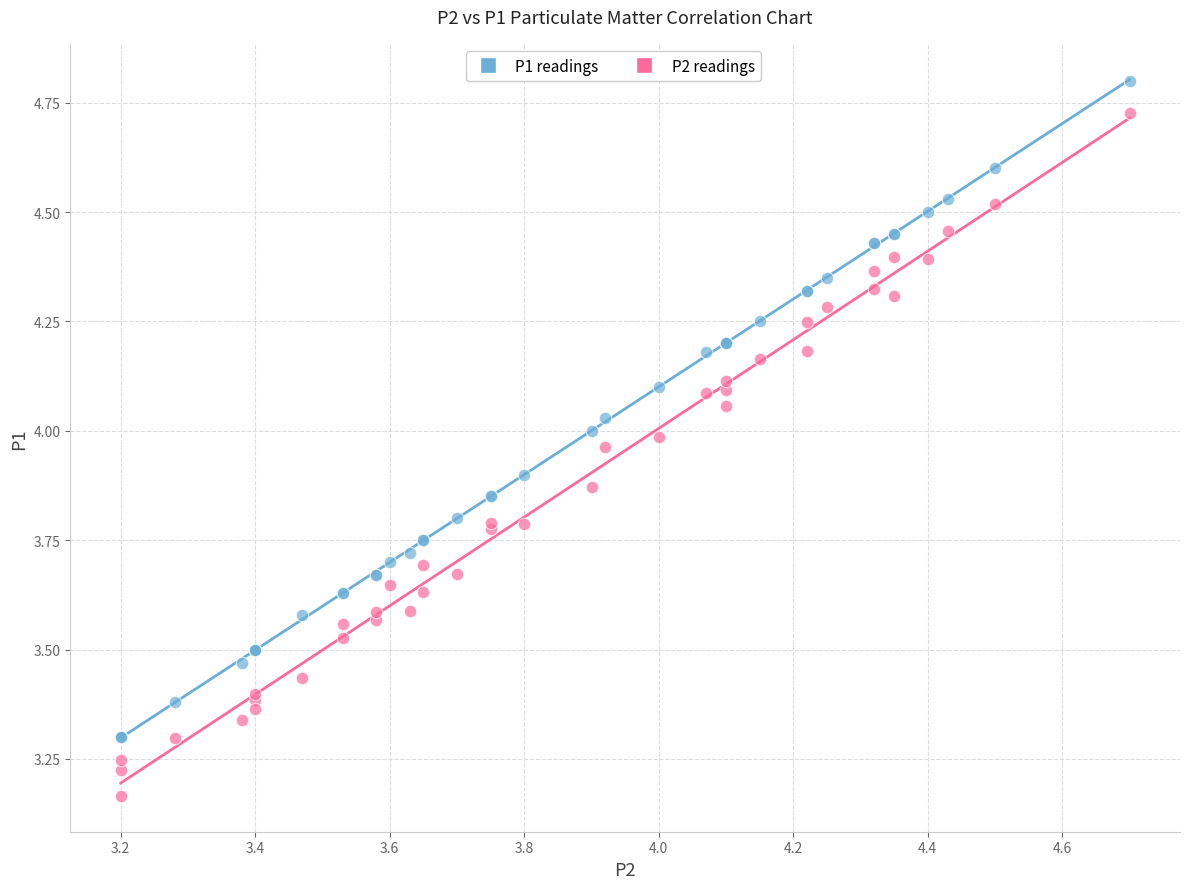

Which series reaches the maximum Y coordinate?

P1 readings